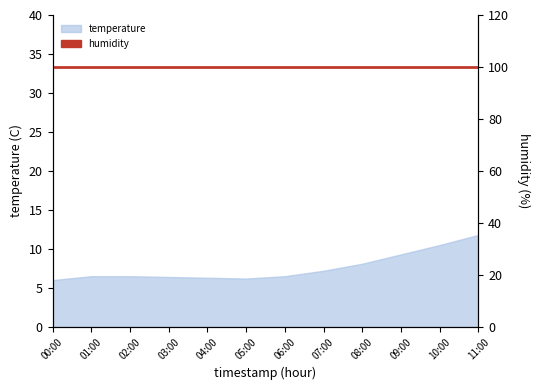

What is the sum of all values?

91.3